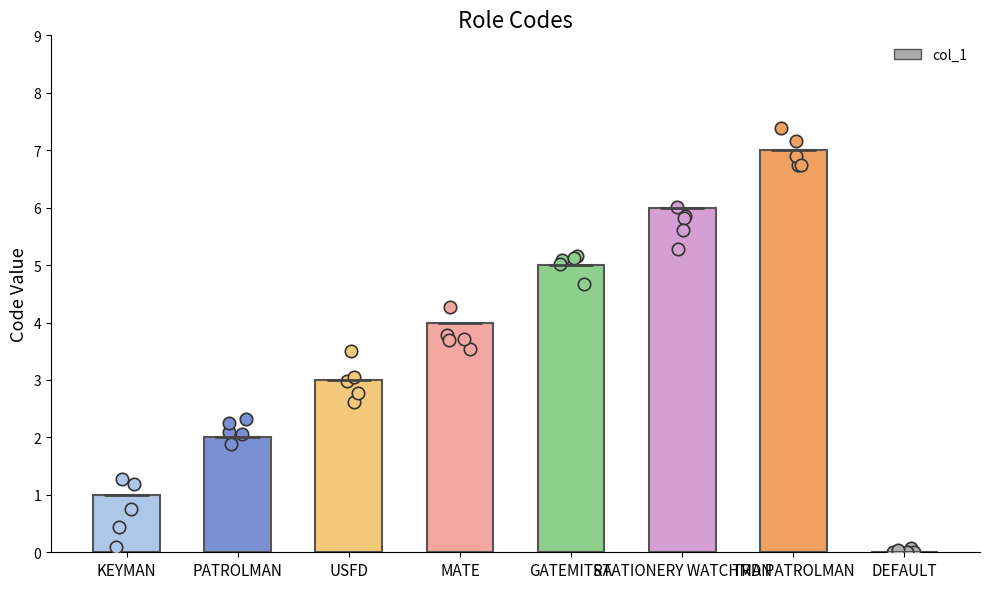

What is the change in value from KEYMAN to MATE?

+3